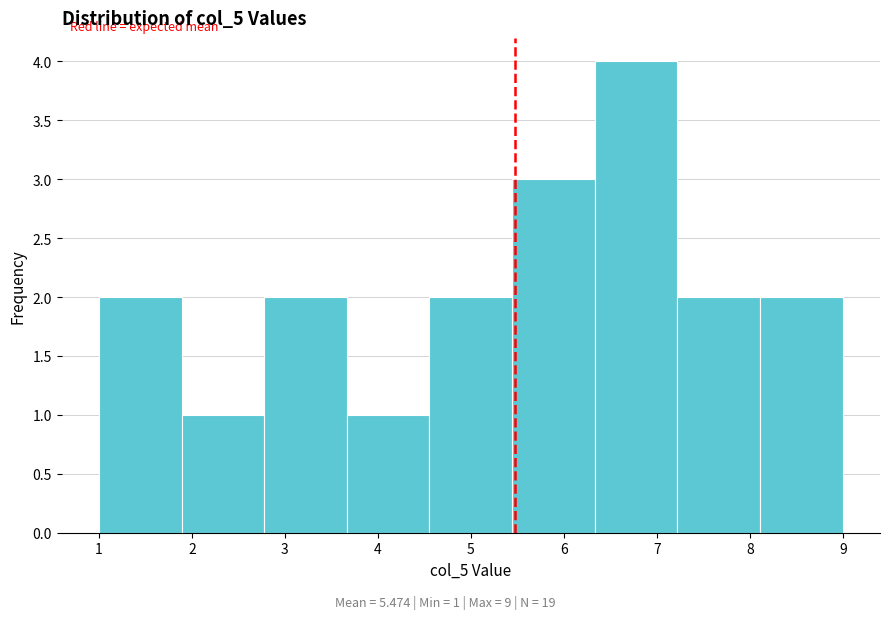

Which range on the x-axis has the tallest bar?

6.3 to 7.2